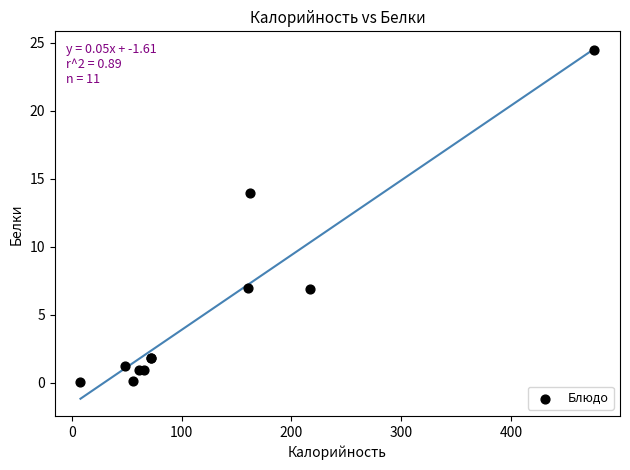

What Y value in the scatter plot is closest to 12?

14.0